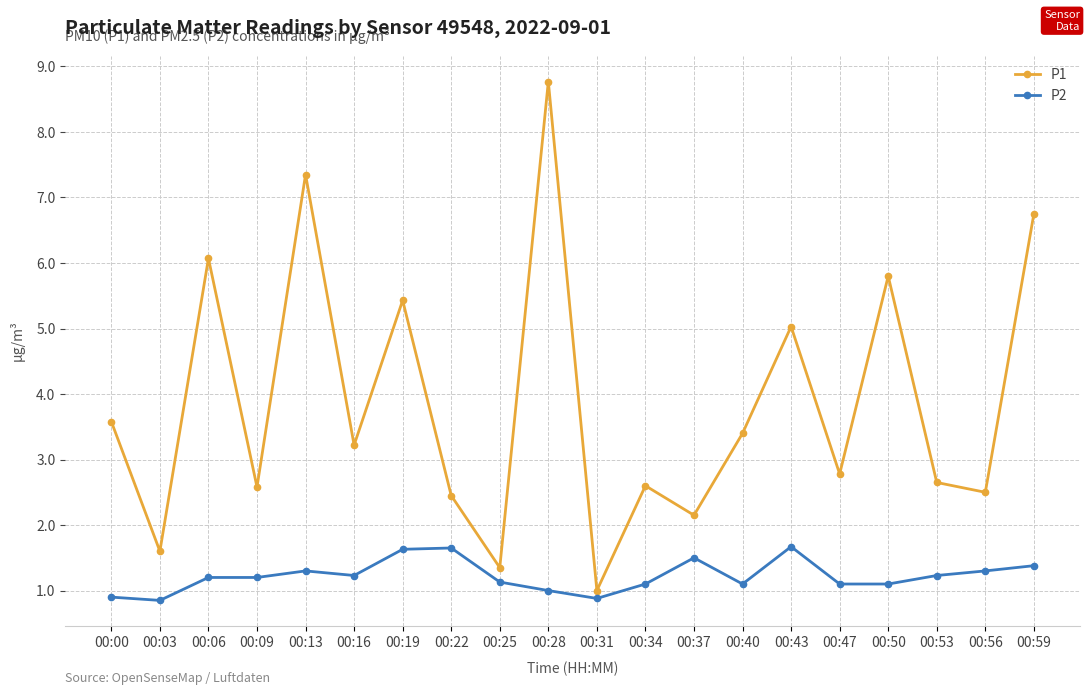

What is the sum of the P2 values at 00:47 and 00:16?

2.3